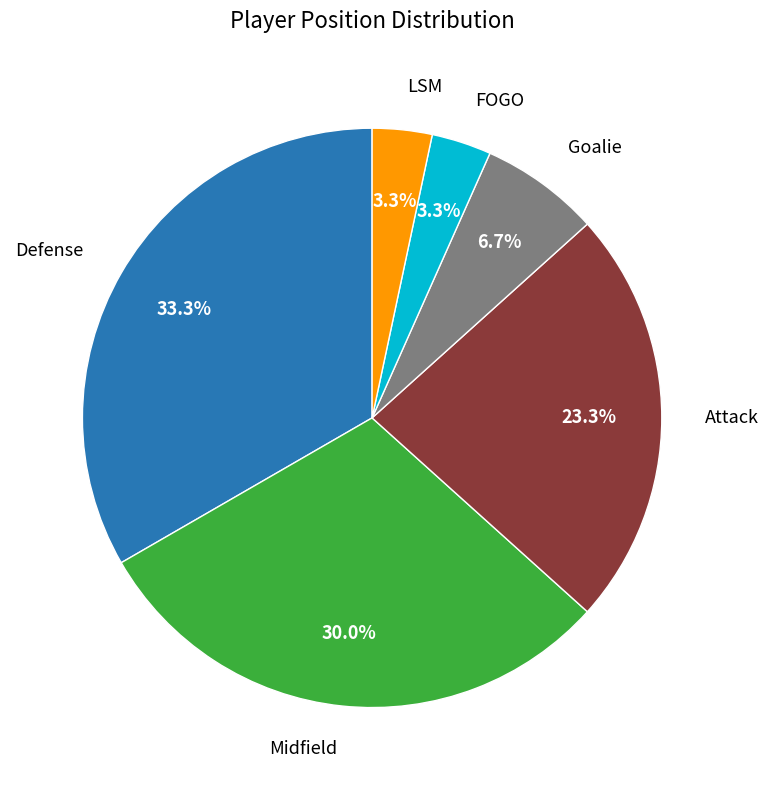

Is there a majority slice in this chart?

No